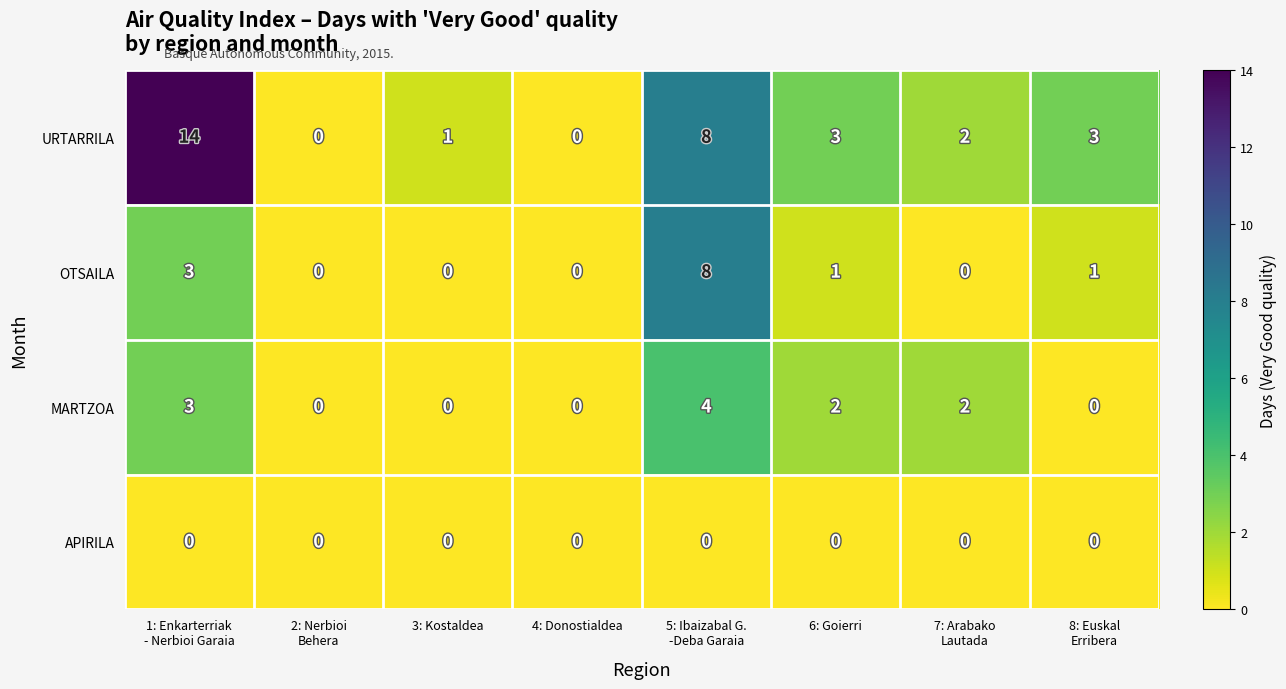

Count the MARTZOA values in the range 0 to 3.

7